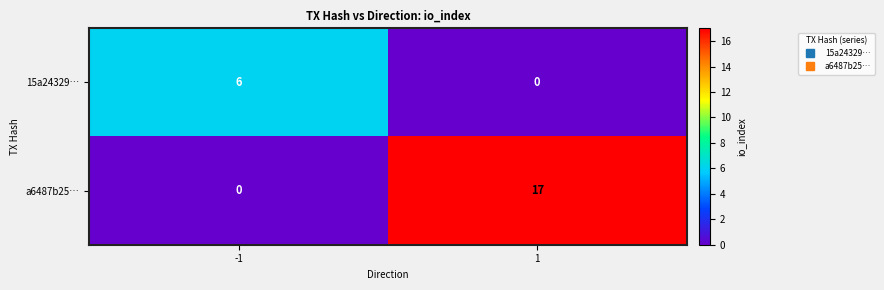

What is the difference between the maximum and minimum values in the a6487b25… series?

17